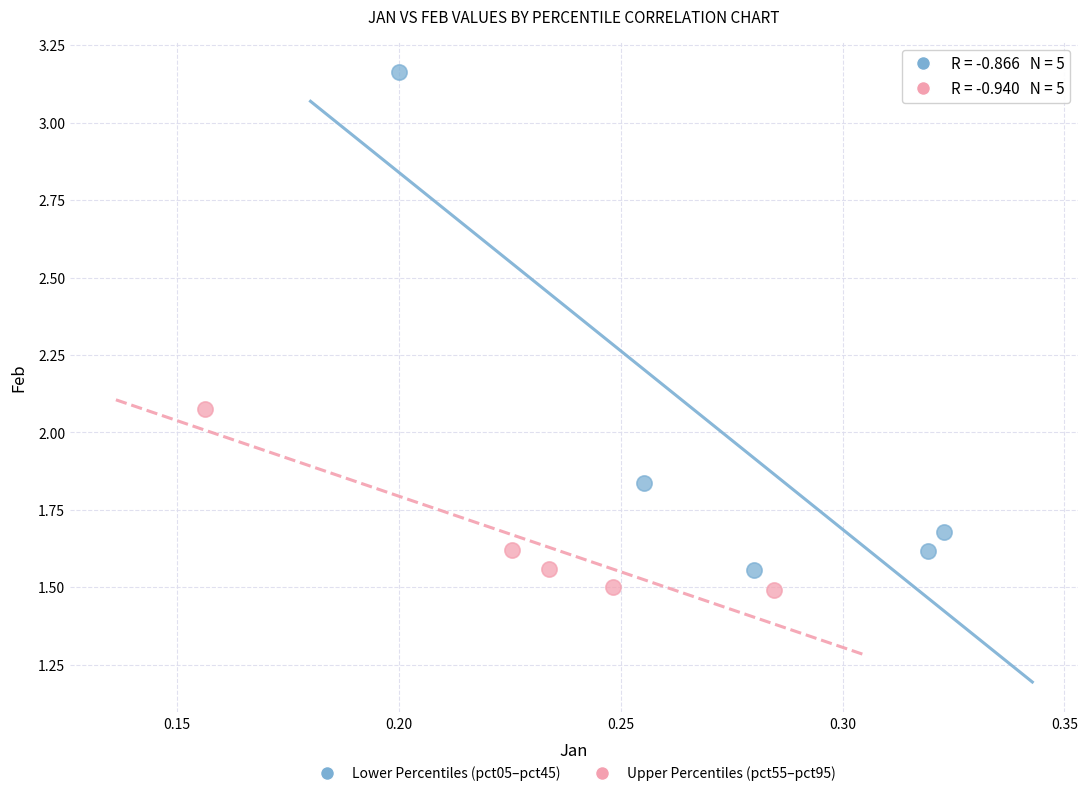

Which series reaches the minimum Y coordinate?

Upper Percentiles (pct55–pct95)